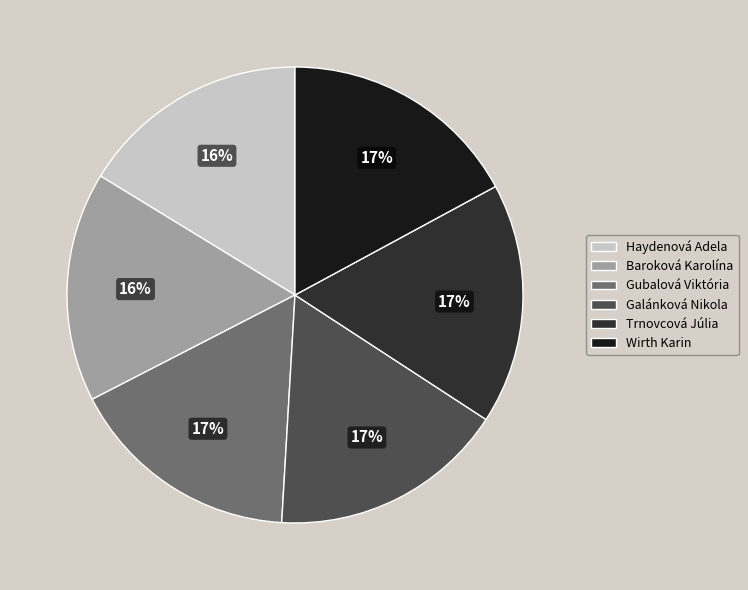

Approximately how many times larger is the value at Galánková Nikola compared to Trnovcová Júlia?

1.0